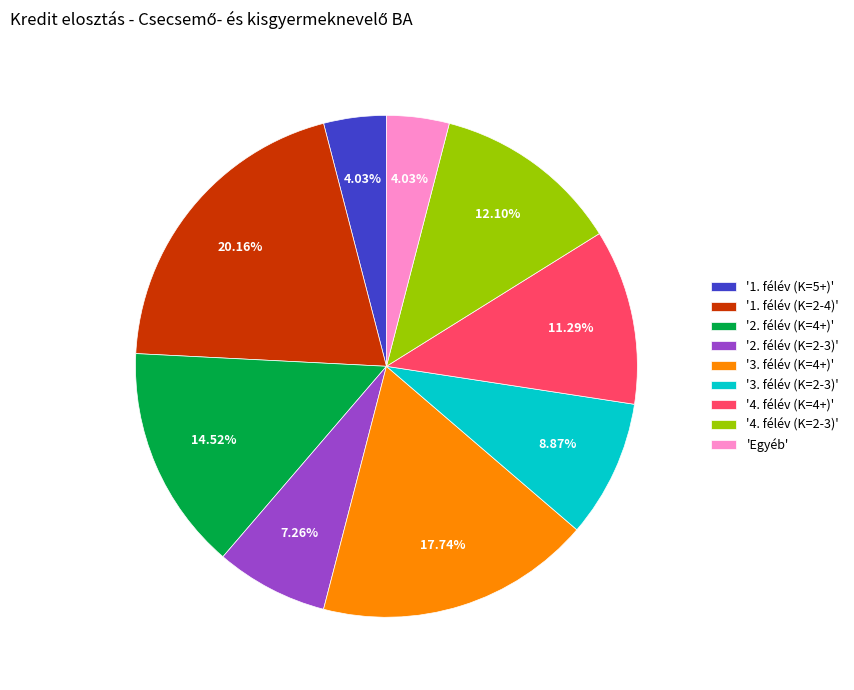

Is the sum of '4. félév (K=2-3)' and '4. félév (K=4+)' greater than half?

No